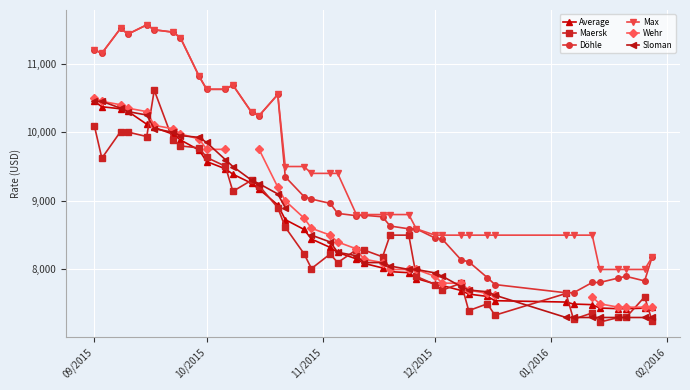

Which series has the largest range (max minus min)?

Döhle